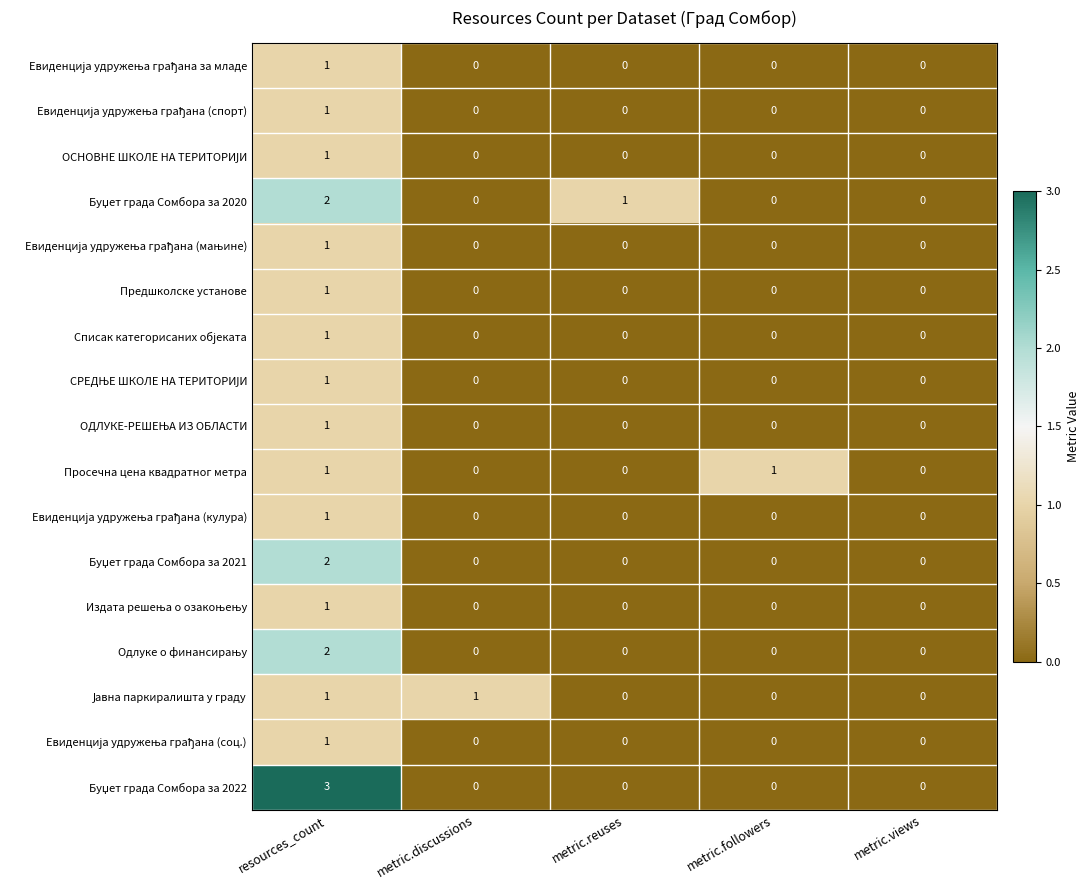

True or false: Предшколске установе has a value of 0 at metric.followers.

True